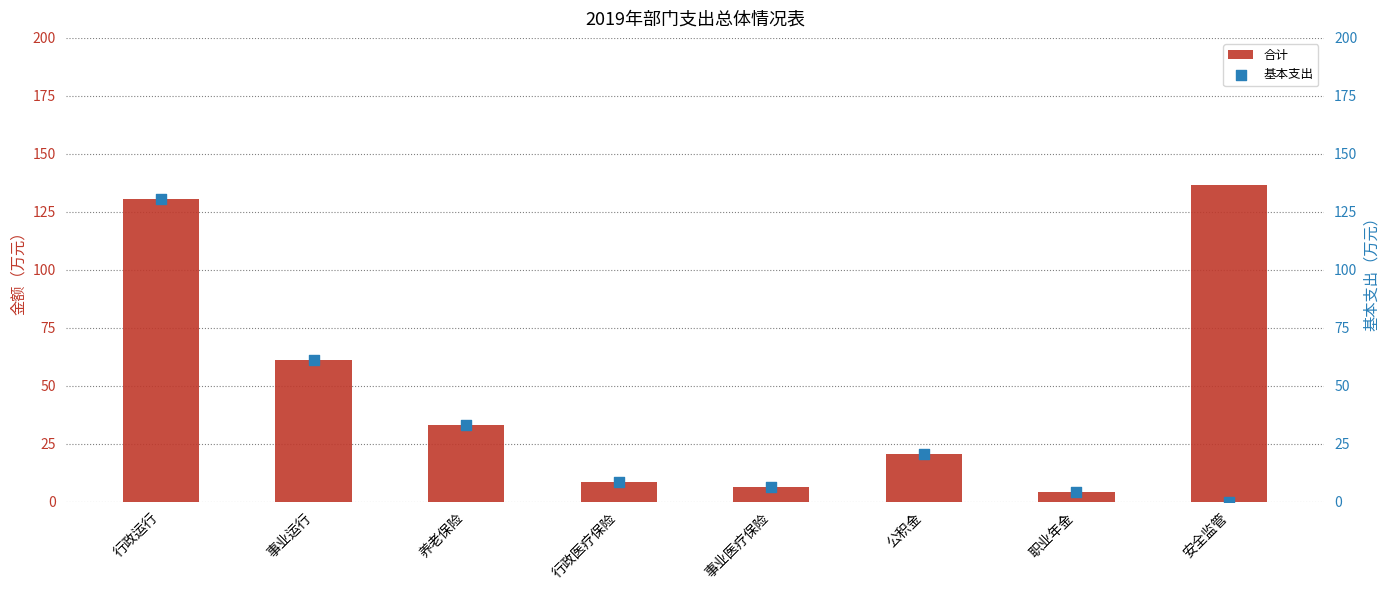

Which series has the largest total across all categories?

合计